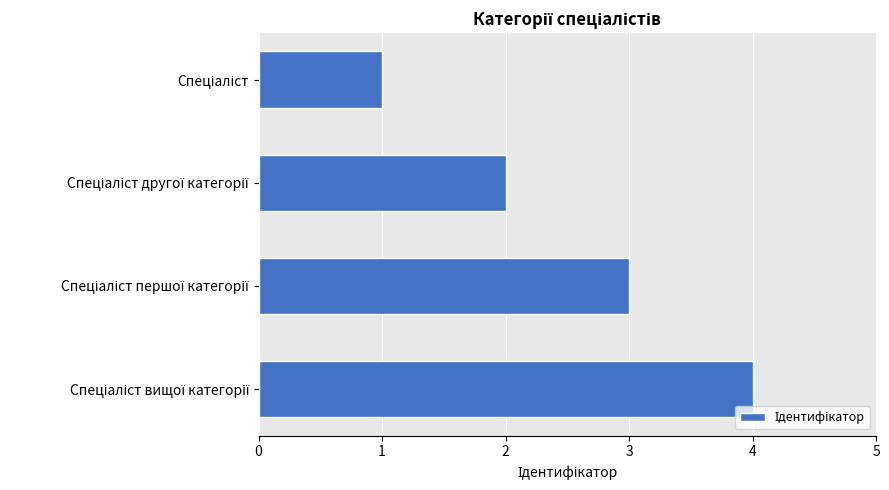

What is the sum of all values?

10